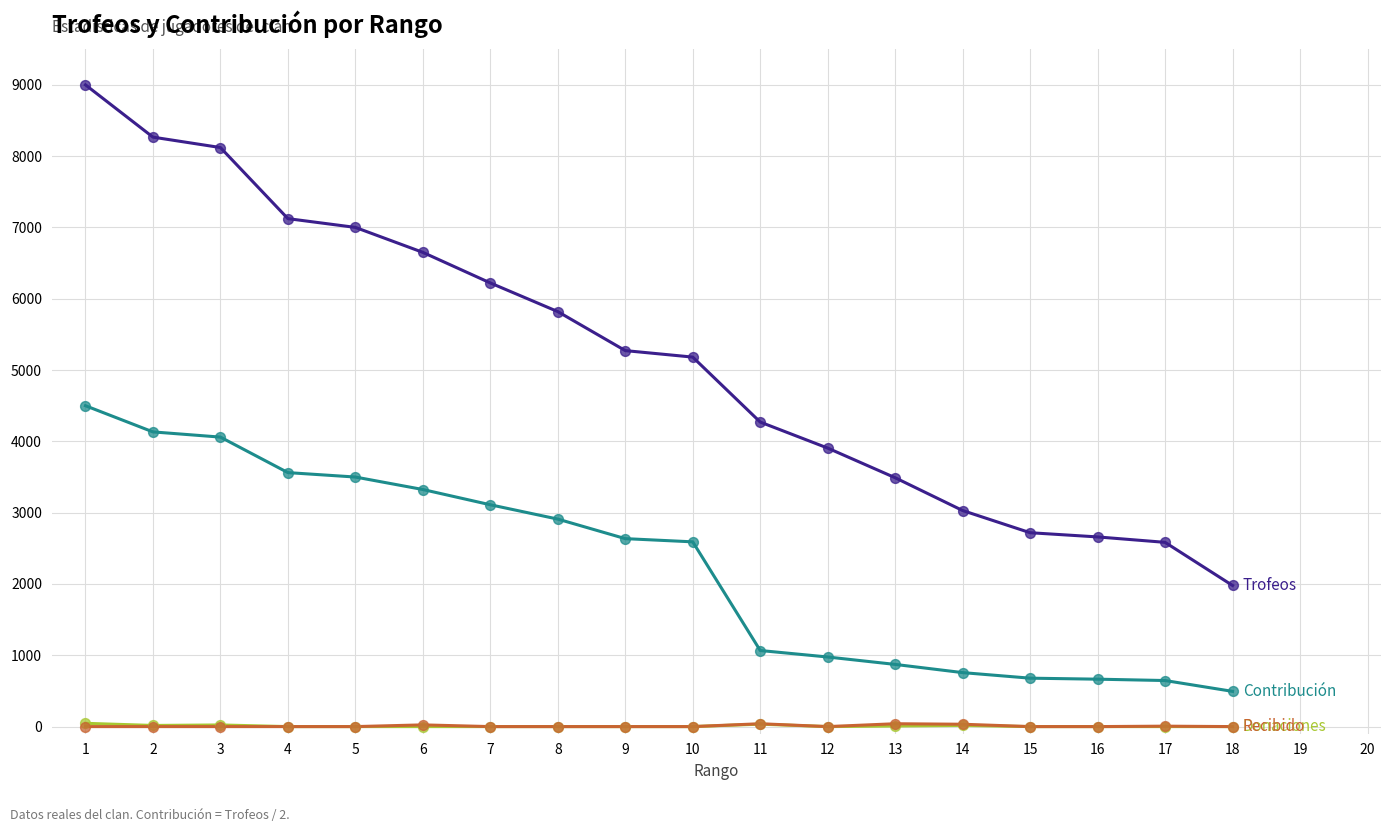

What is the maximum value shown in the chart?

9000